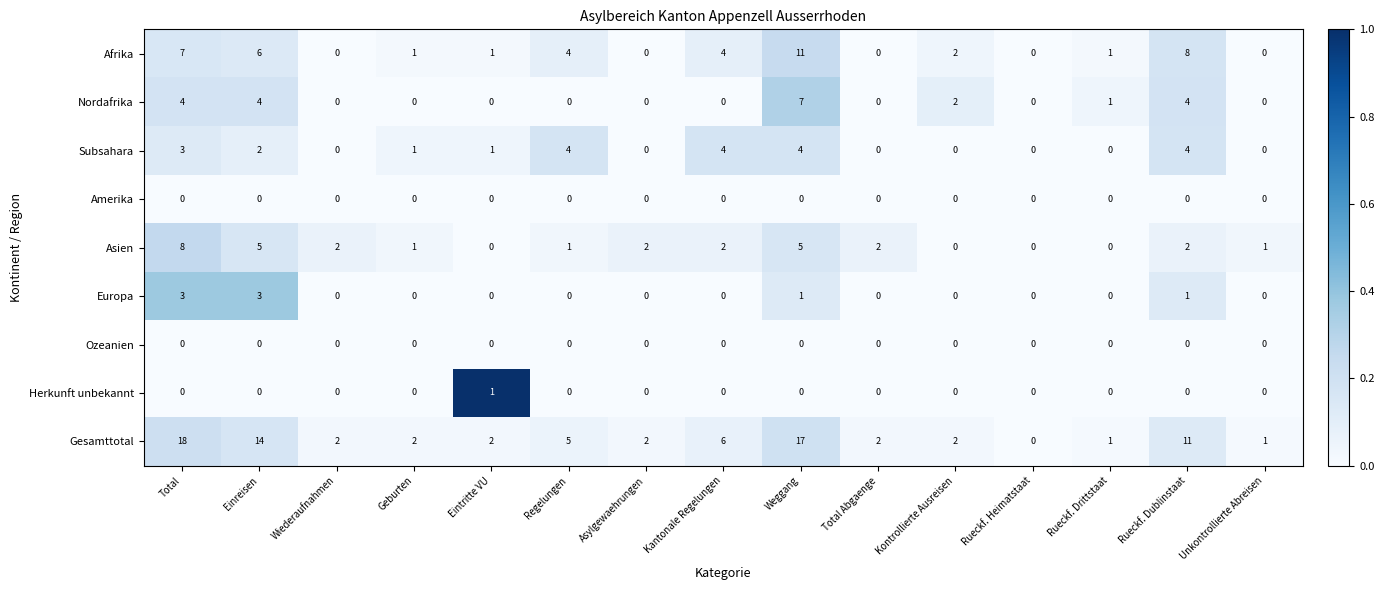

What is the difference between the highest and lowest values at Weggang?

17